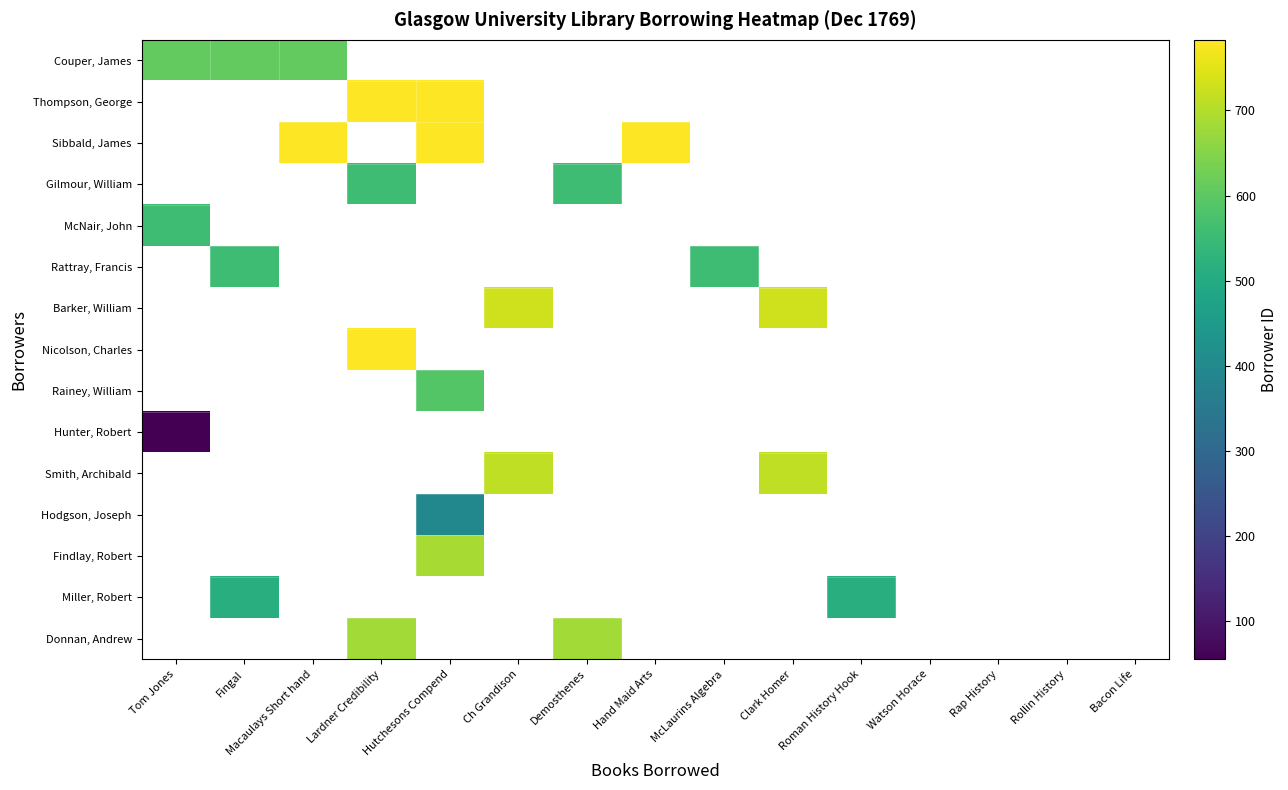

What is the greatest value displayed?

783.0